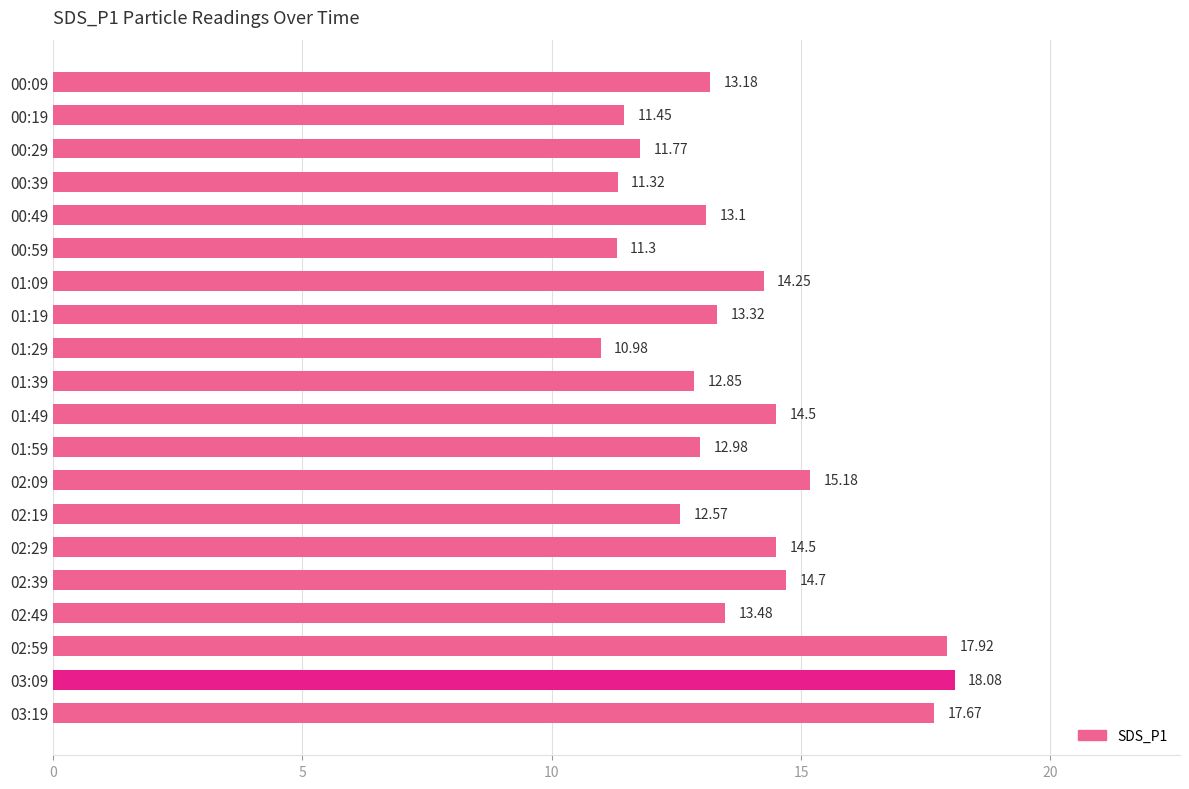

How many values are below 13?

8